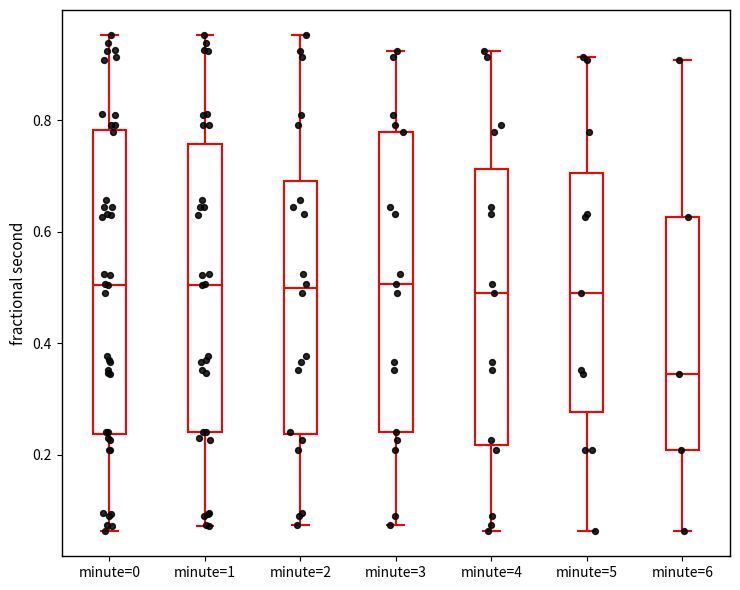

Where is the upper edge of the box for minute=2 on the y-axis? The values are not printed on the chart, so give them approximately, as read against the axis.

0.70